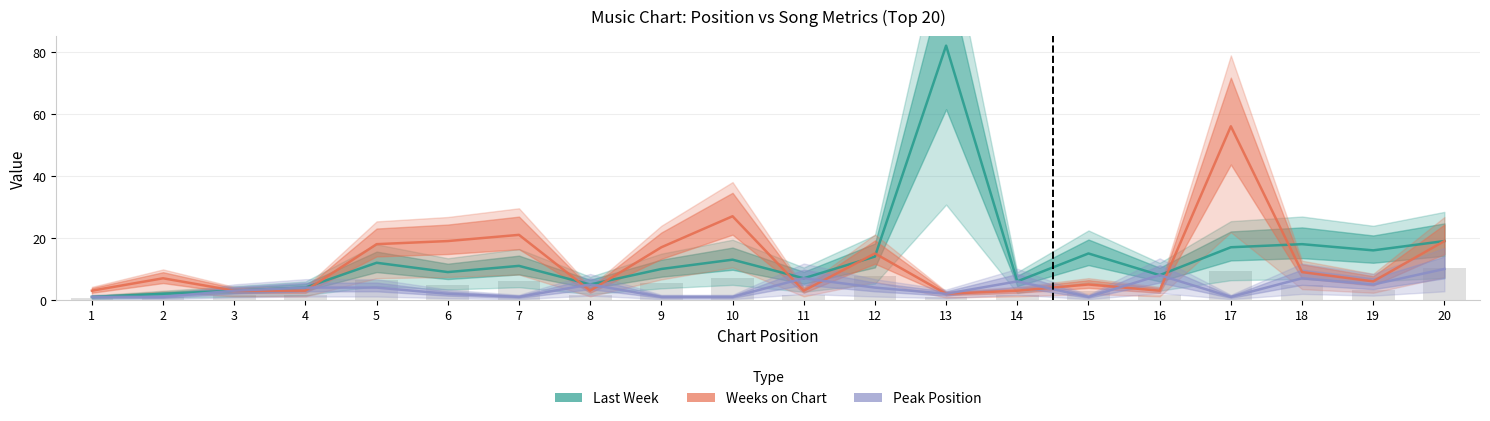

Which series has the largest range (max minus min)?

Last Week